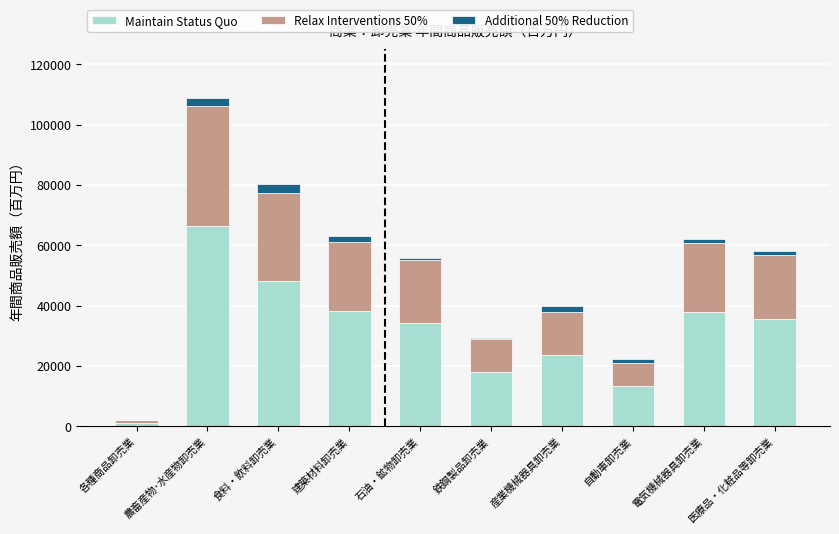

Are the bars grouped side by side (vs. stacked)?

No